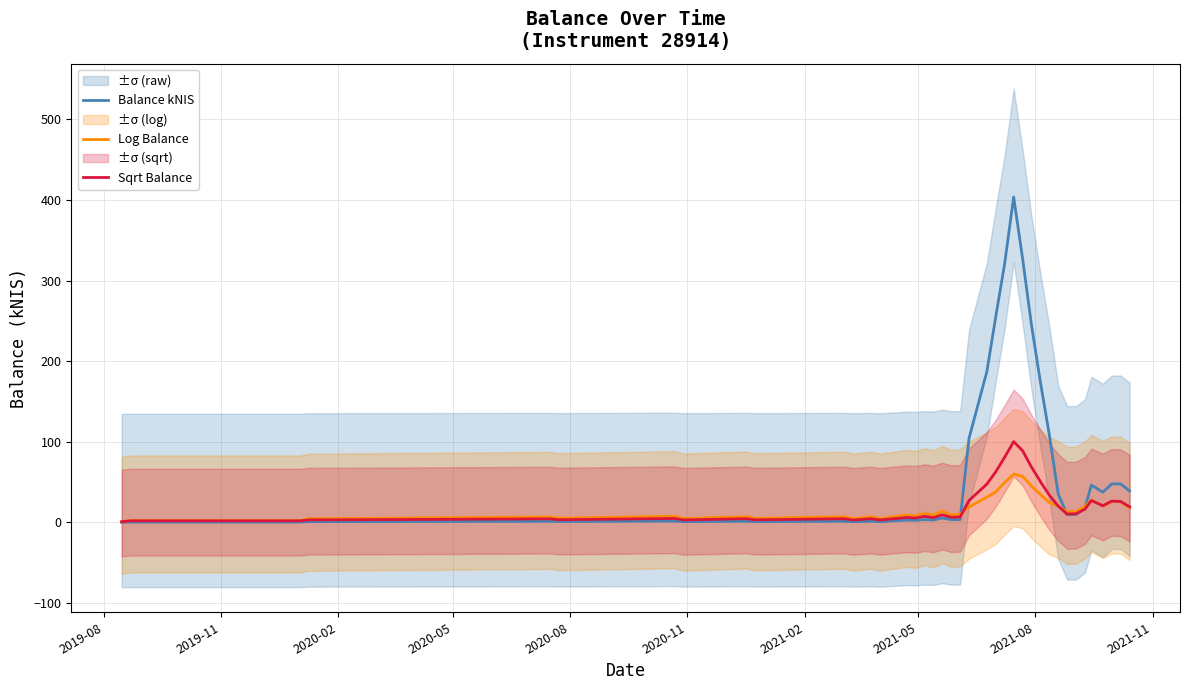

Does the chart have visible grid lines?

Yes